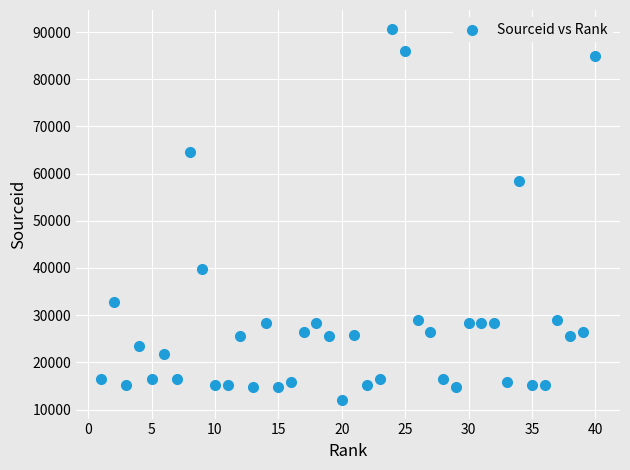

What is the range of X values (max minus min)?

39